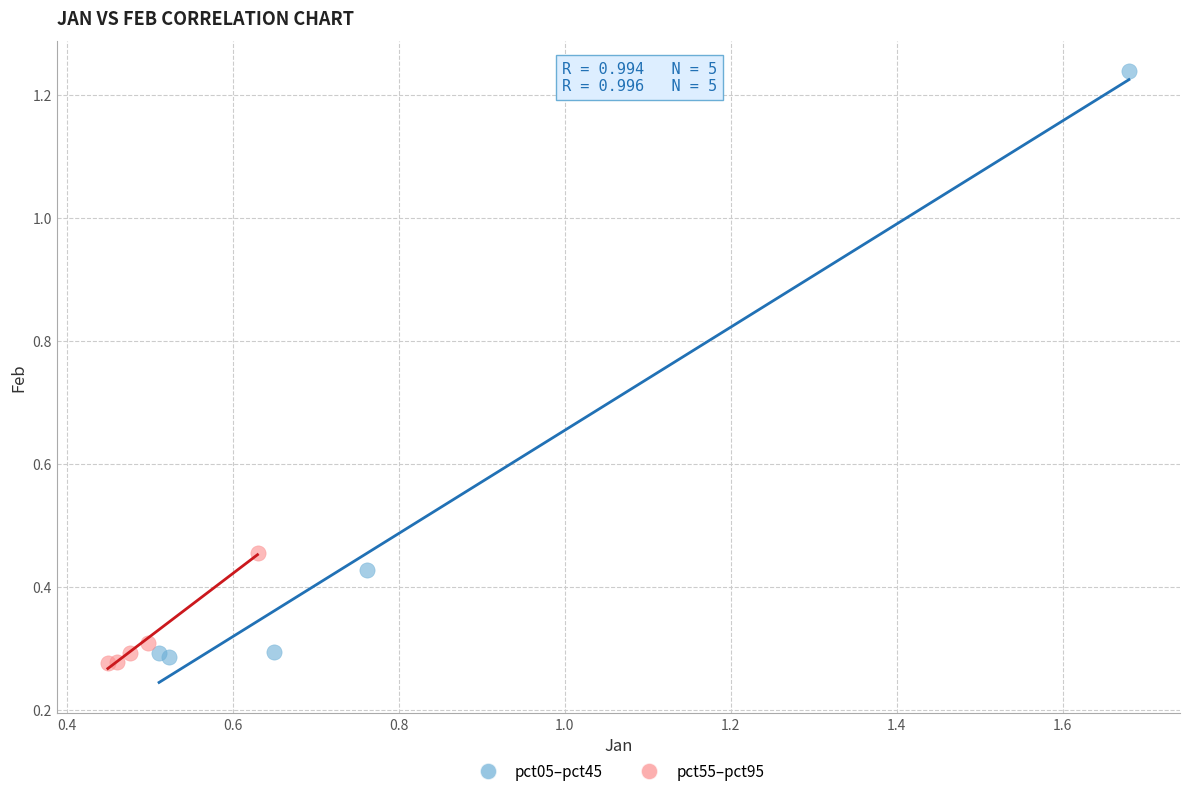

Which series reaches the maximum Y coordinate?

pct05–pct45